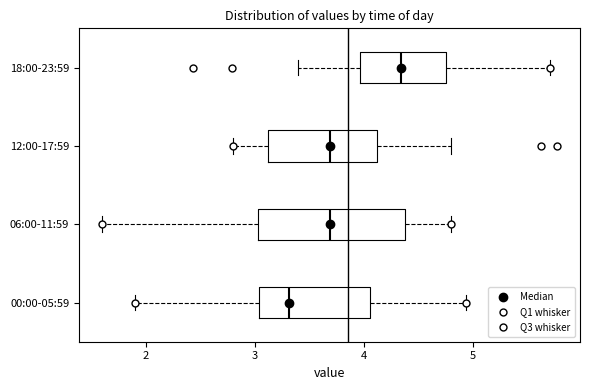

Where does the median line of the box for 18:00-23:59 sit on the x-axis? The values are not printed on the chart, so give them approximately, as read against the axis.

4.3